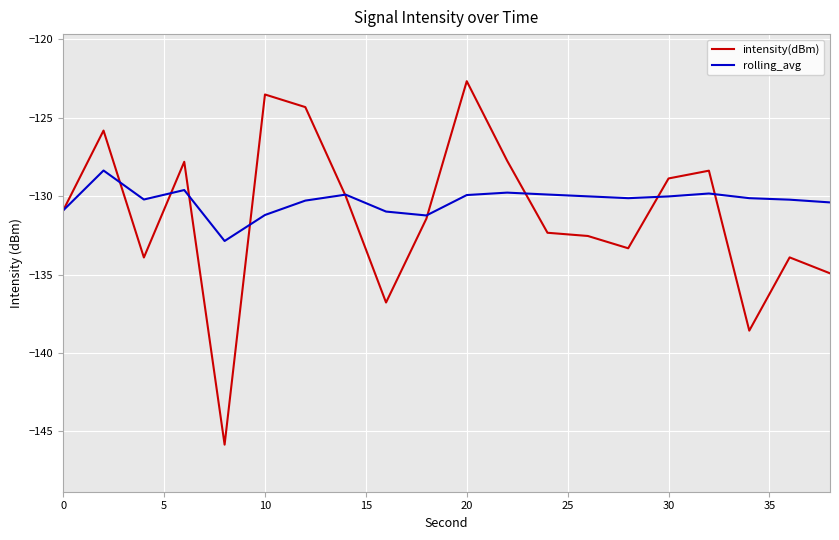

Which series has the largest range (max minus min)?

intensity(dBm)